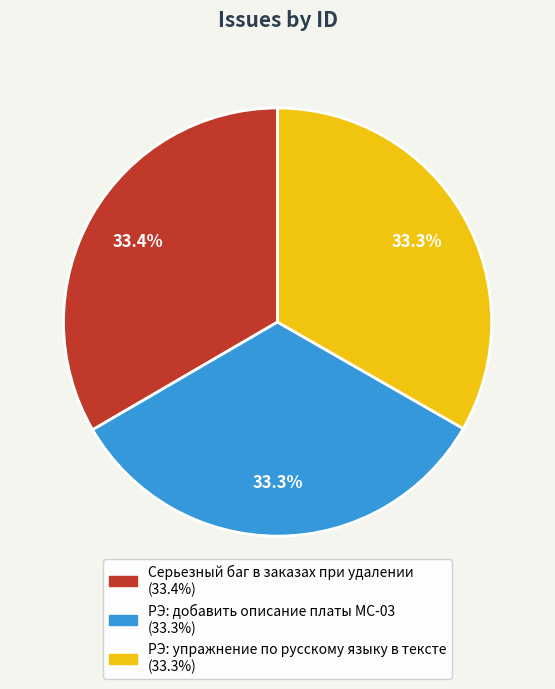

True or false: Серьезный баг в заказах при удалении accounts for 48% of the total.

False